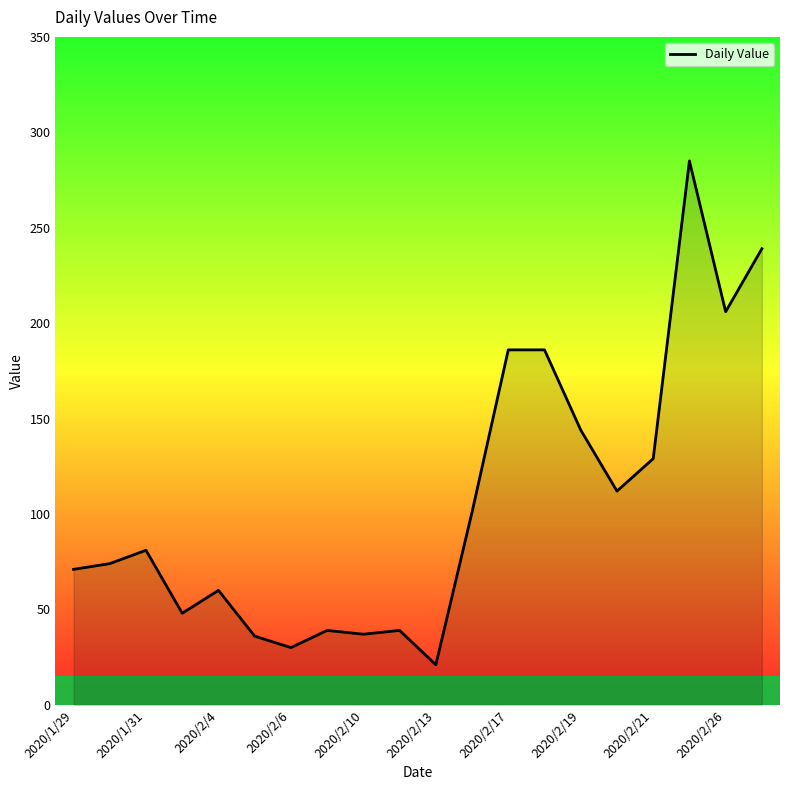

What is the difference between the maximum and minimum values?

264